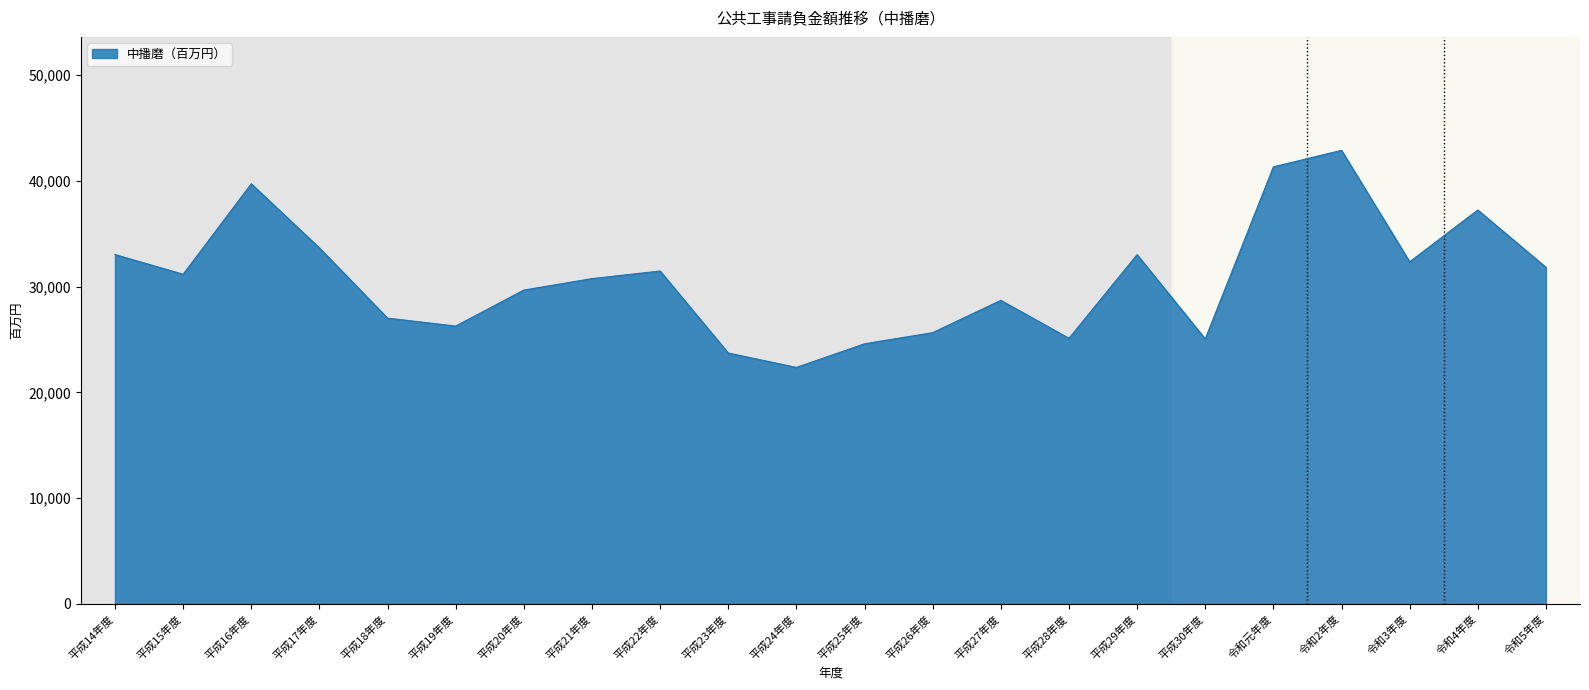

Between 平成27年度 and 平成23年度, which is larger?

平成27年度